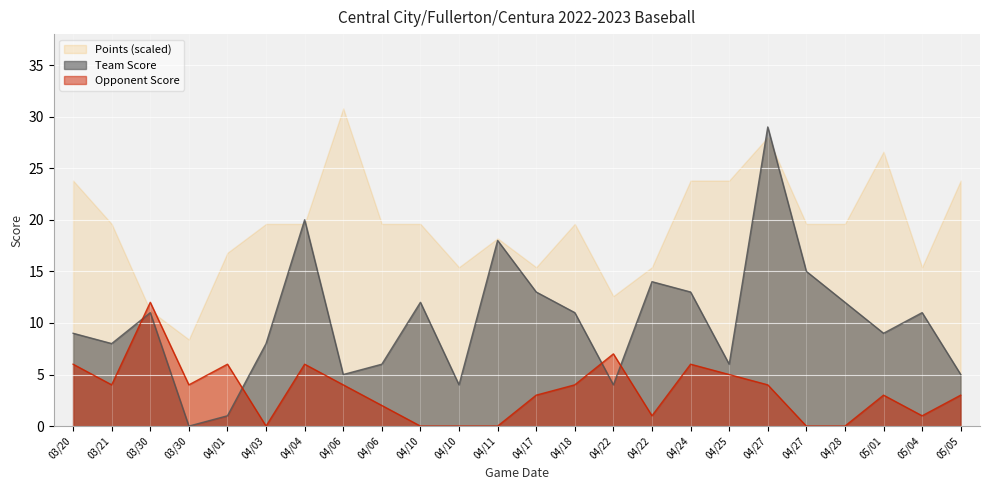

Which series changed the most between 04/24 and 04/25?

Team Score